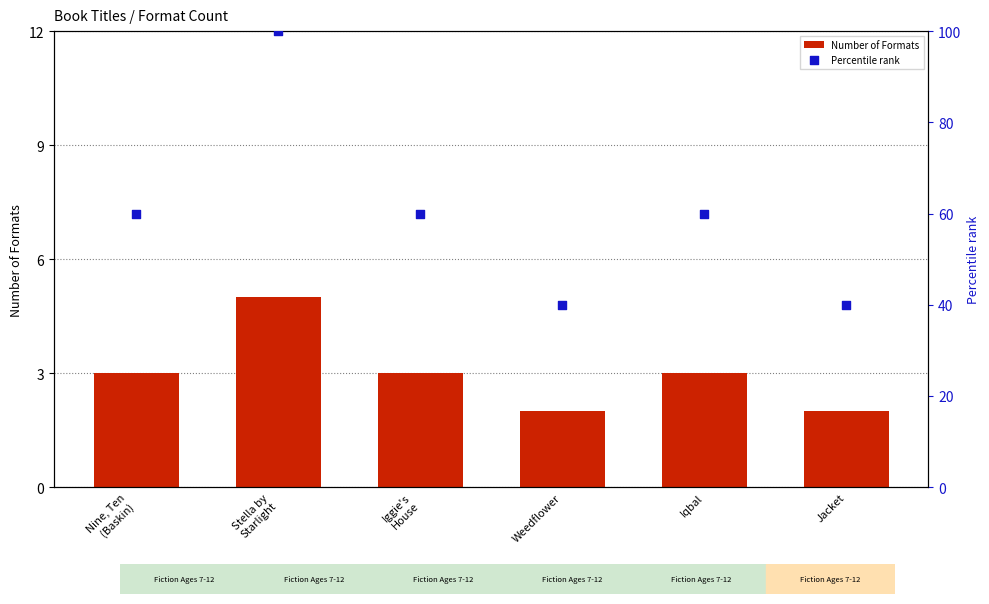

Which series contains the lowest Y value?

Number of Formats